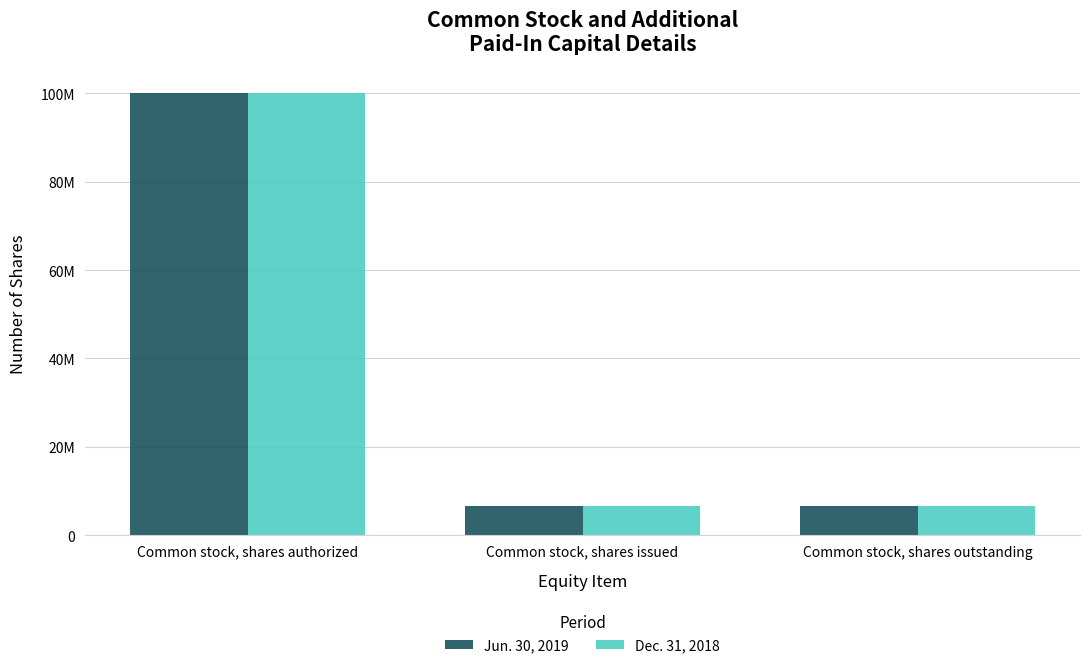

What are all the series names shown in the legend?

Jun. 30, 2019, Dec. 31, 2018